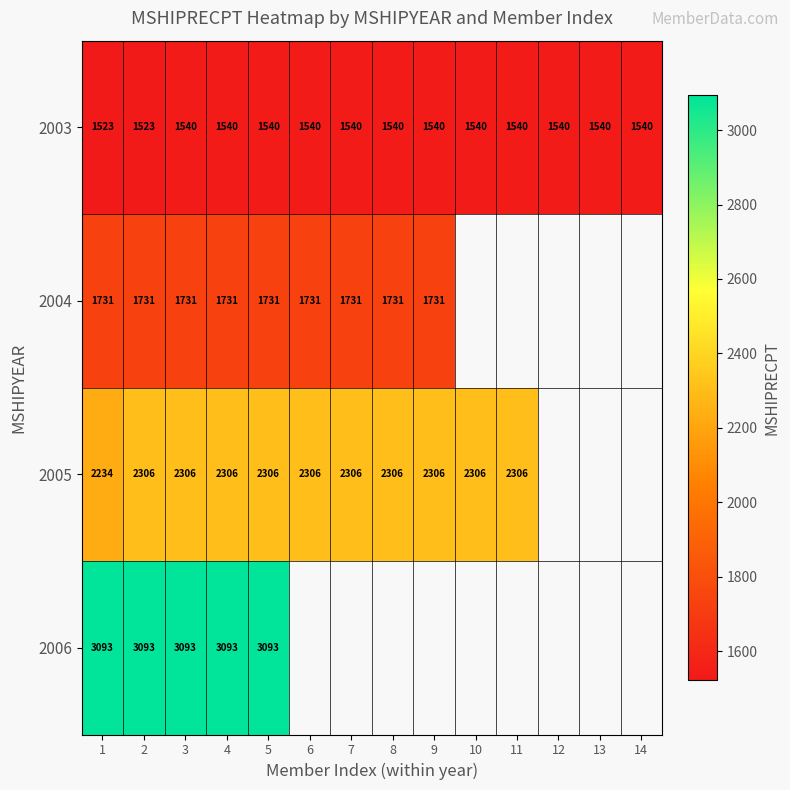

At which category is the sum across all series the highest?

3